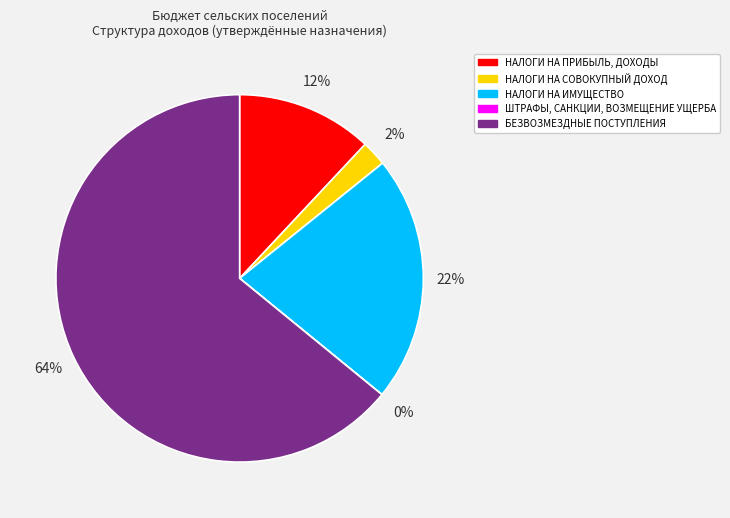

To the nearest percent, what percentage of the pie is БЕЗВОЗМЕЗДНЫЕ ПОСТУПЛЕНИЯ?

64%